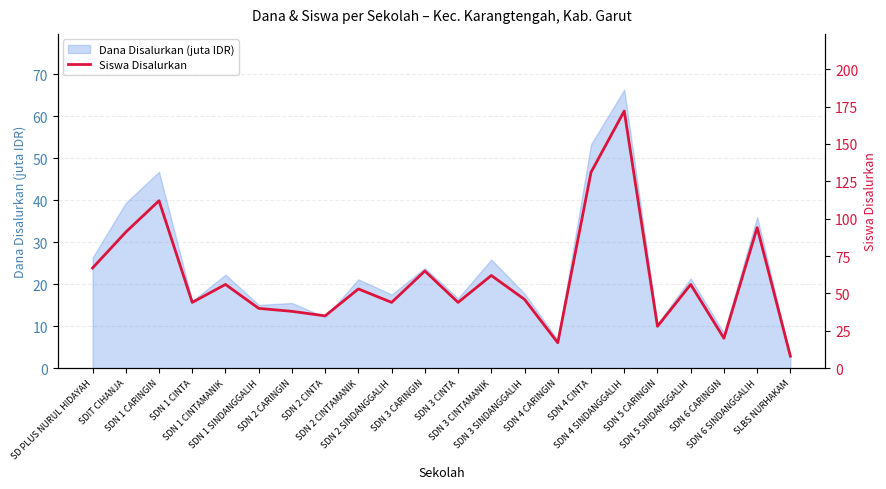

What is the difference between the second highest and minimum values?

123